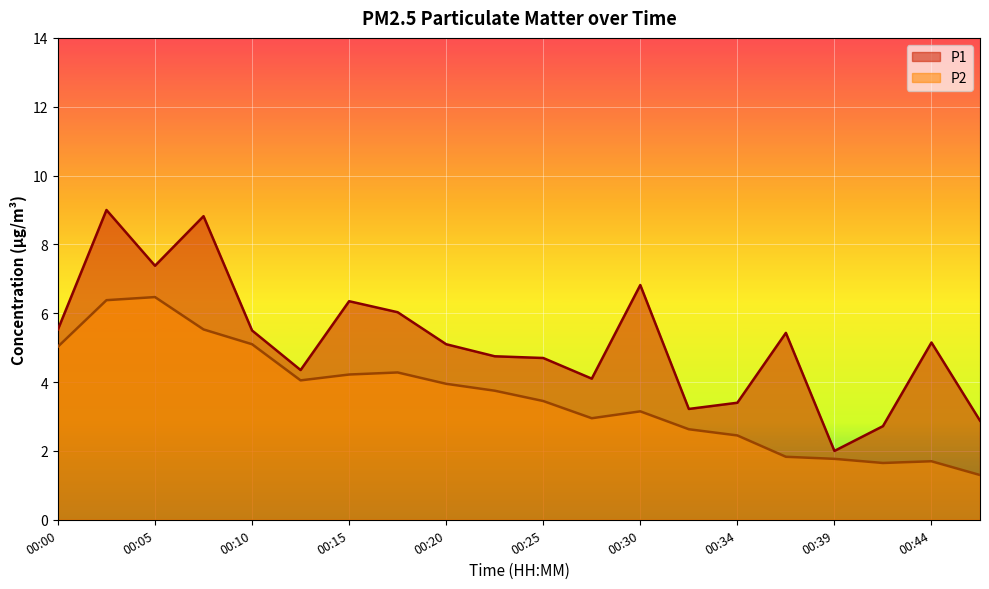

The value of P2 at 00:37 is 1.8. True or false?

True